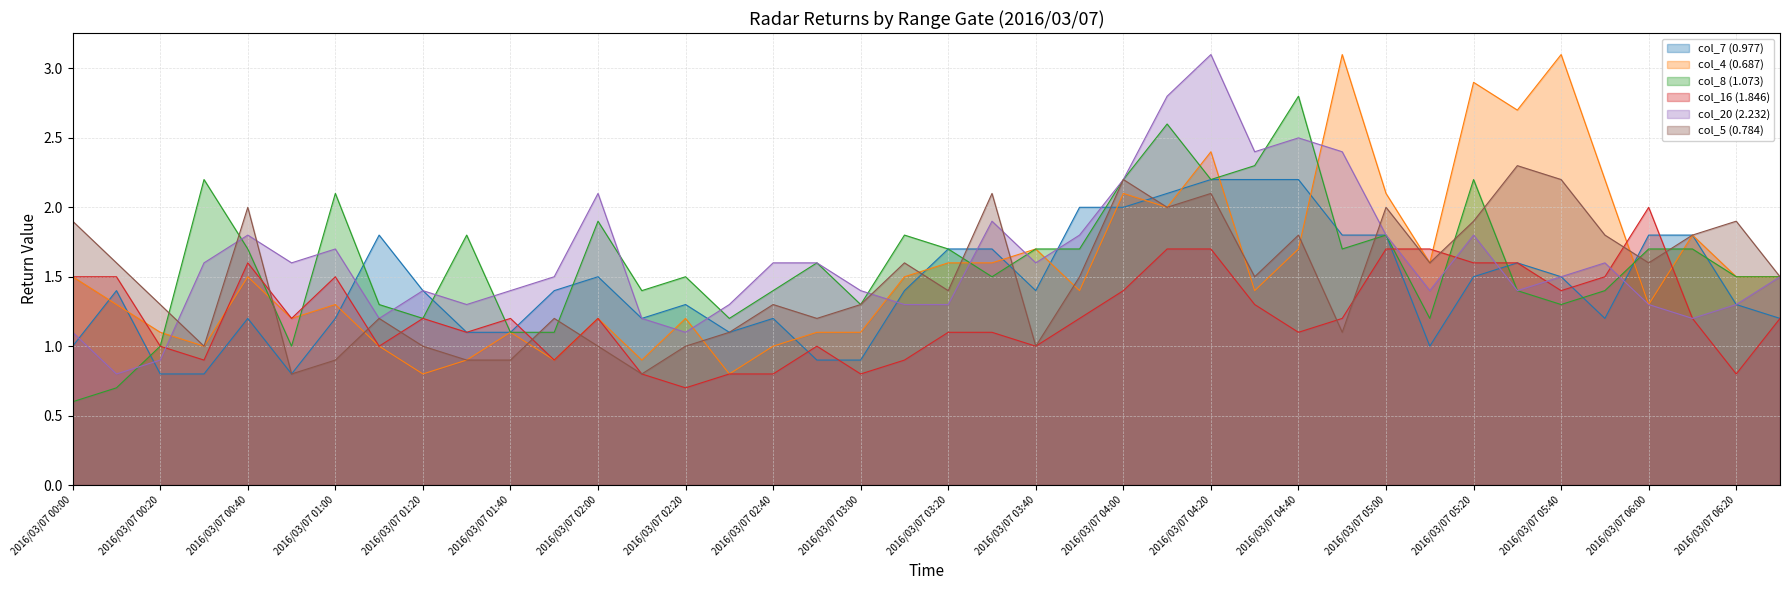

Which label corresponds to the largest value in the chart?

2016/03/07 04:50